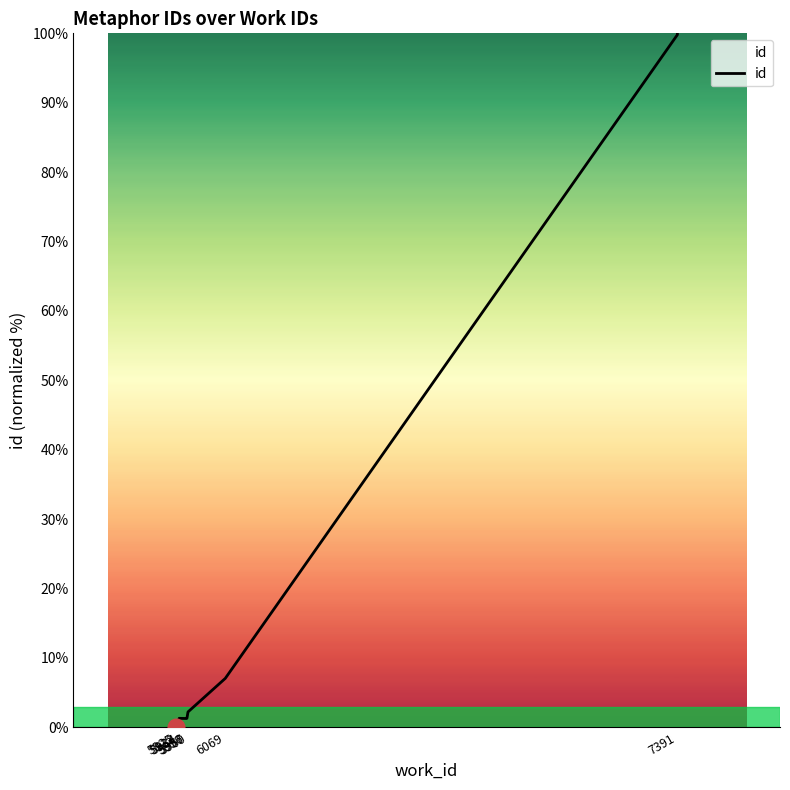

Between 6069 and 5957, which is larger?

6069